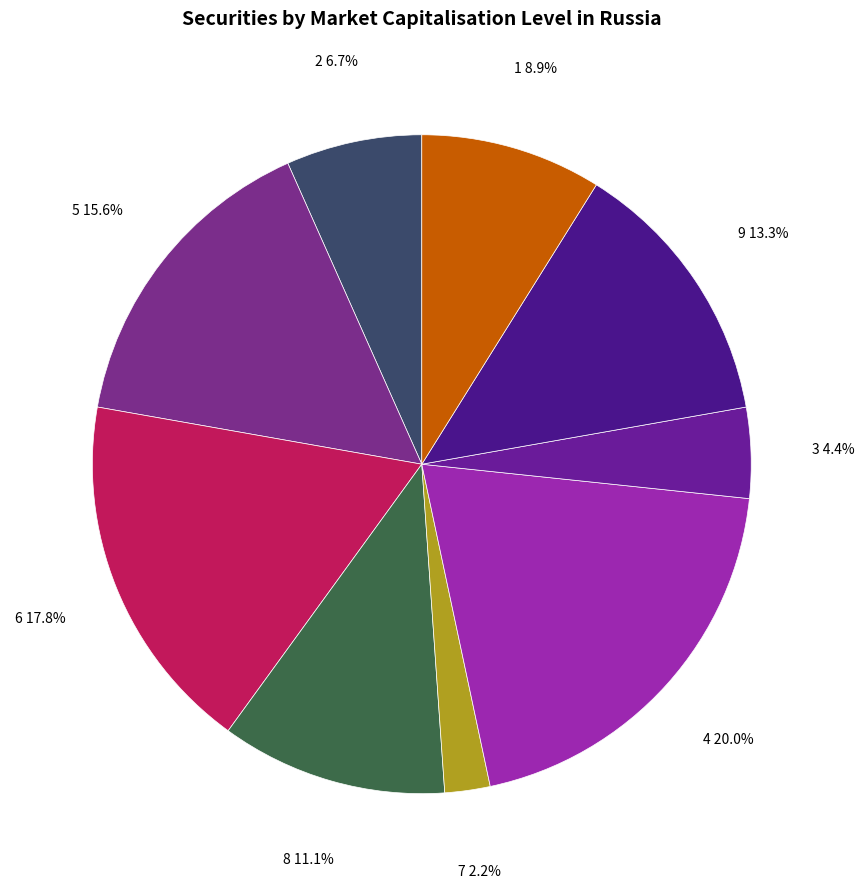

Count the number of slices in the pie.

9